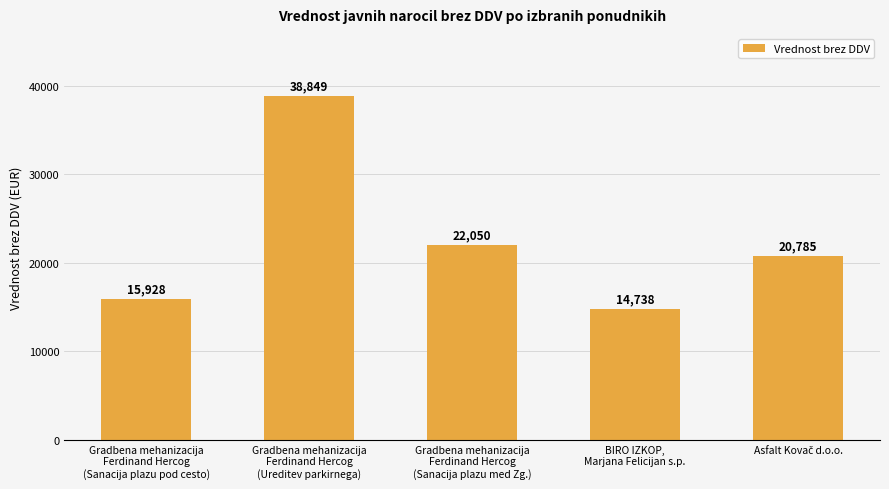

What is the minimum value shown in the chart?

14738.0